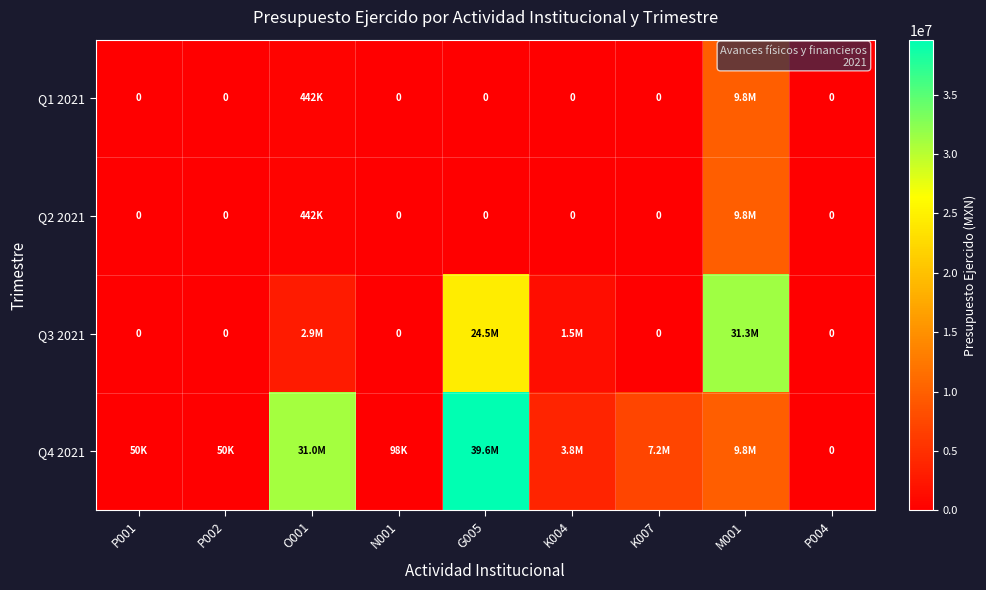

What is the sum of all Q1 2021 values?

10290480.4